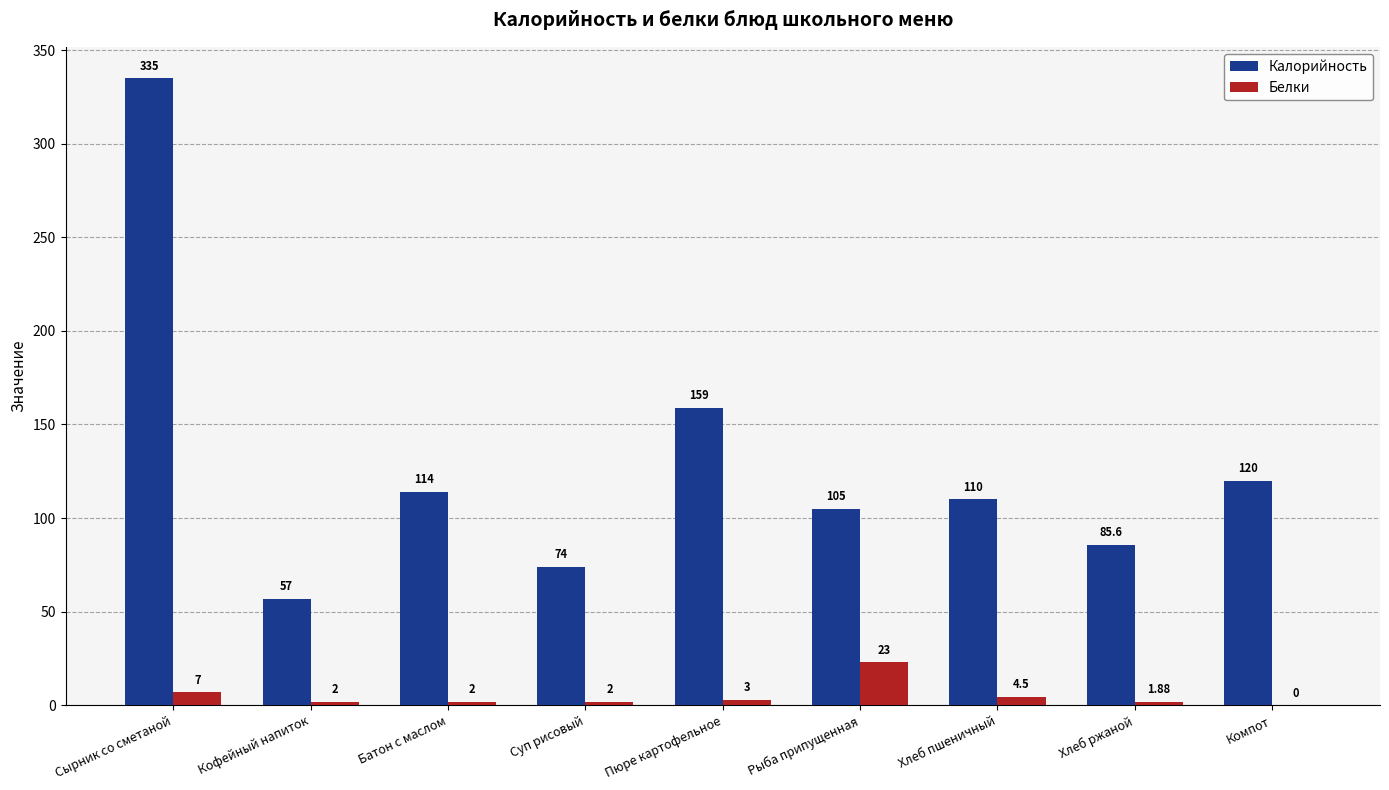

Which series changed the most between Батон с маслом and Пюре картофельное?

Калорийность